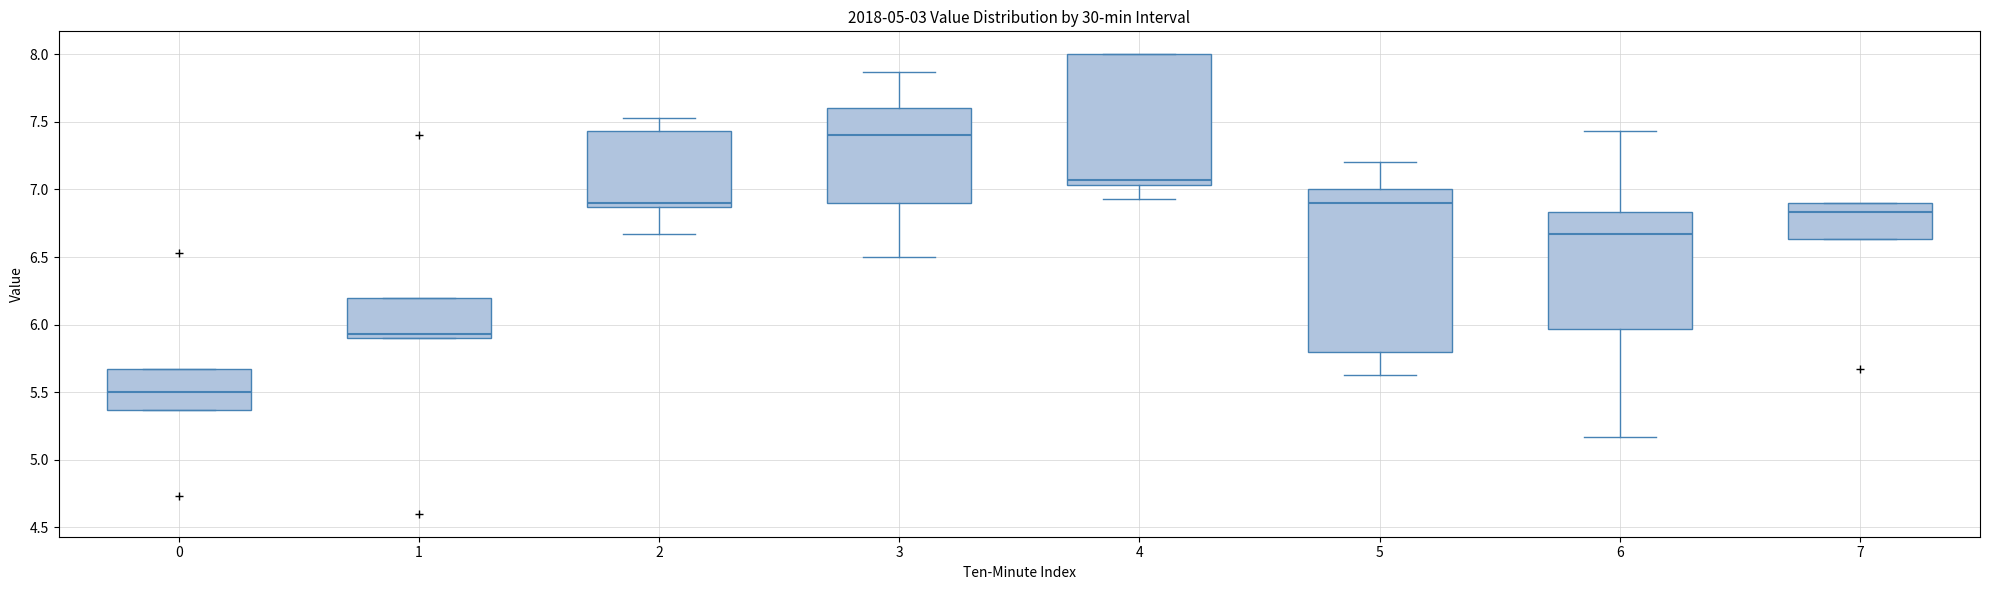

Reading left to right, transcribe this box plot: for each box, give where its median line is, the range the box spans, and where its two whiskers end, as read against the y-axis. The values are not printed on the chart, so give them approximately, as read against the axis.

0: median 5.50, box 5.35 to 5.65, whiskers 5.35 to 5.65
1: median 5.95, box 5.90 to 6.20, whiskers 5.90 to 6.20
2: median 6.90, box 6.85 to 7.45, whiskers 6.65 to 7.55
3: median 7.40, box 6.90 to 7.60, whiskers 6.50 to 7.85
4: median 7.05 (just above the box's lower edge), box 7.05 to 8.00, whiskers 6.95 to 8.00
5: median 6.90, box 5.80 to 7.00, whiskers 5.65 to 7.20
6: median 6.65, box 5.95 to 6.85, whiskers 5.15 to 7.45
7: median 6.85, box 6.65 to 6.90, whiskers 6.65 to 6.90